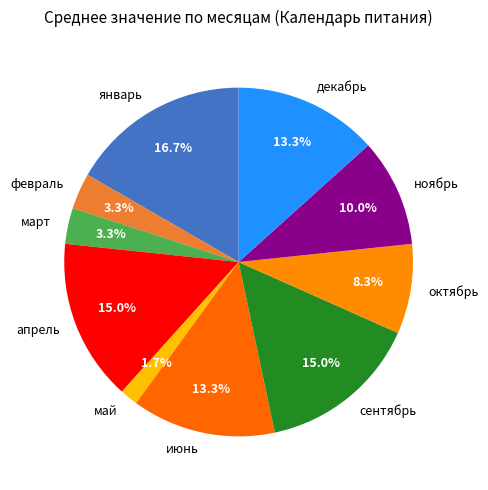

Is апрель the majority of the pie?

No